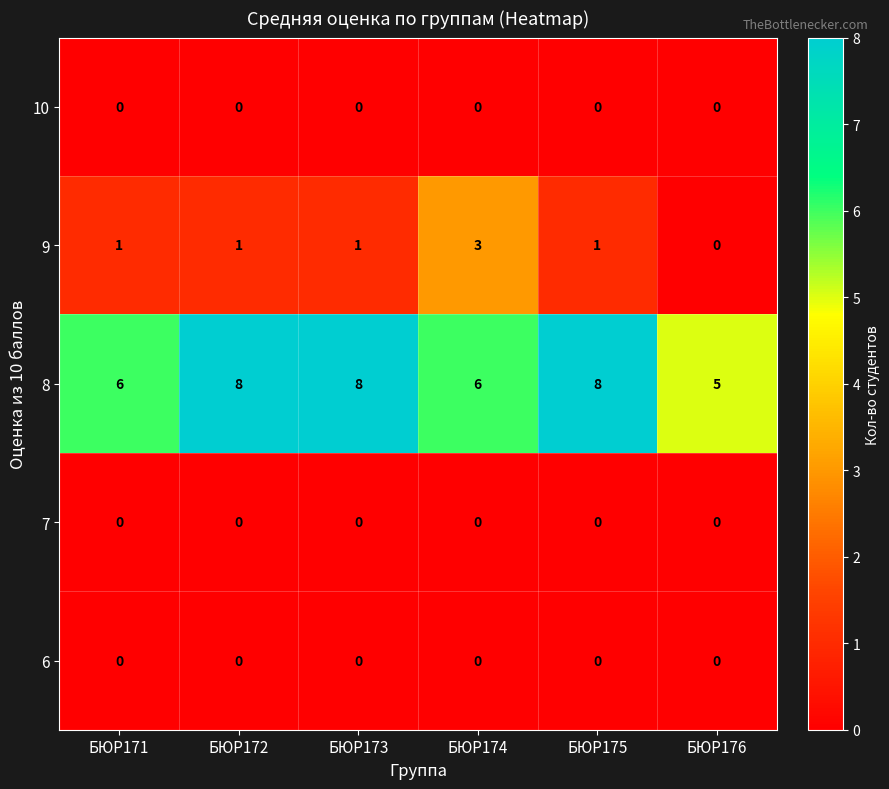

Reading left to right, extract all data points from this chart.

10: БЮР171=0	БЮР172=0	БЮР173=0	БЮР174=0	БЮР175=0	БЮР176=0
9: БЮР171=1	БЮР172=1	БЮР173=1	БЮР174=3	БЮР175=1	БЮР176=0
8: БЮР171=6	БЮР172=8	БЮР173=8	БЮР174=6	БЮР175=8	БЮР176=5
7: БЮР171=0	БЮР172=0	БЮР173=0	БЮР174=0	БЮР175=0	БЮР176=0
6: БЮР171=0	БЮР172=0	БЮР173=0	БЮР174=0	БЮР175=0	БЮР176=0